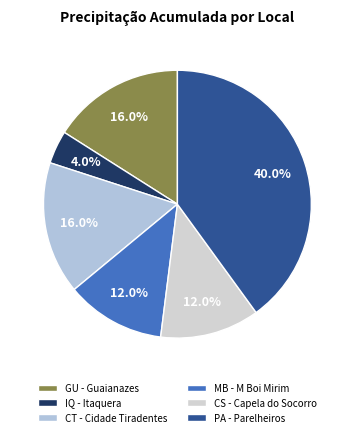

To the nearest percent, what portion does CS - Capela do Socorro represent?

12%